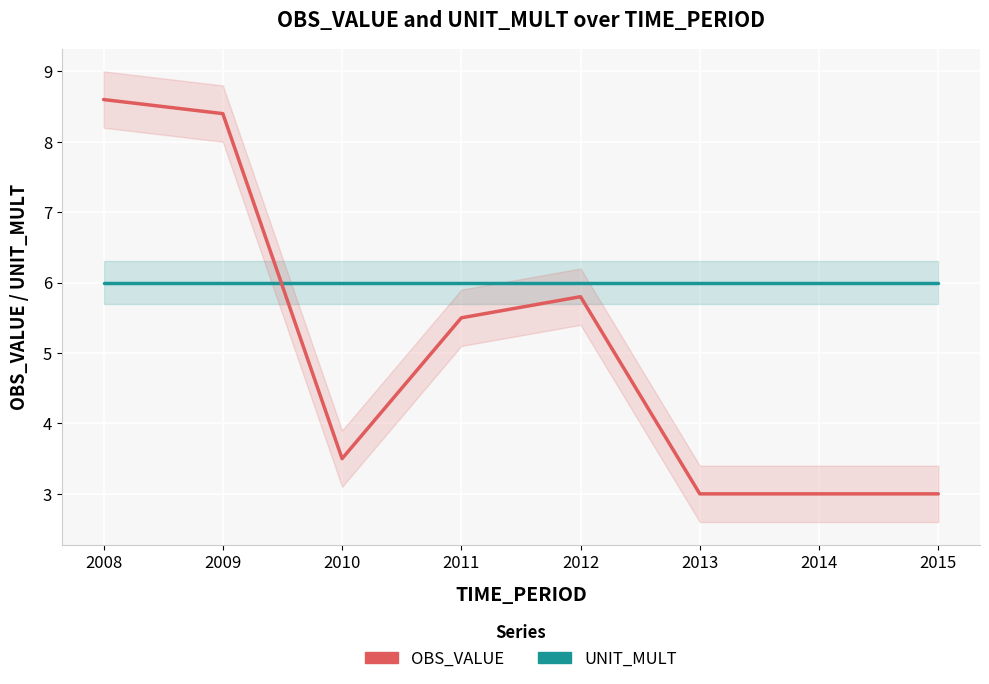

Between which two adjacent categories do UNIT_MULT and OBS_VALUE first intersect?

2009 and 2010